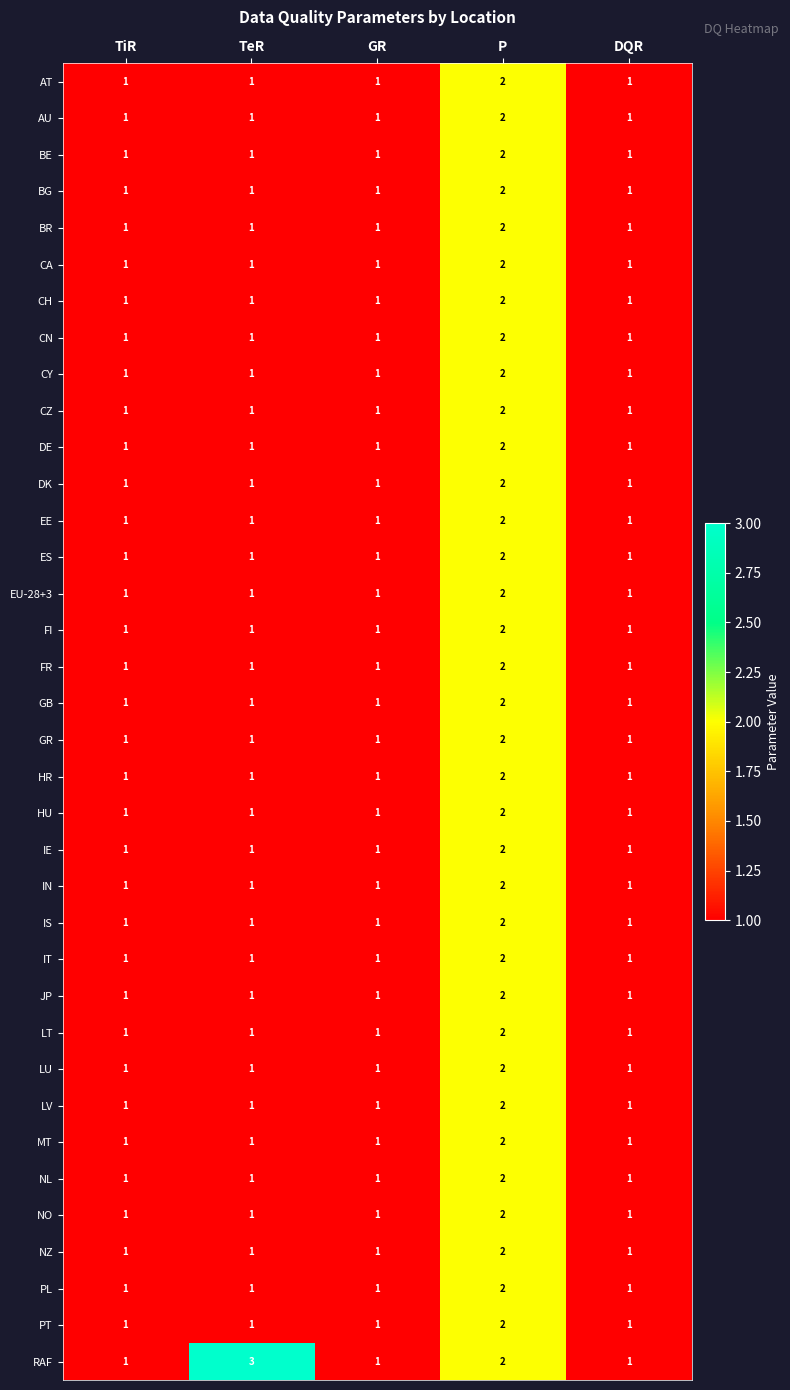

Which category has the highest value across all series?

TeR